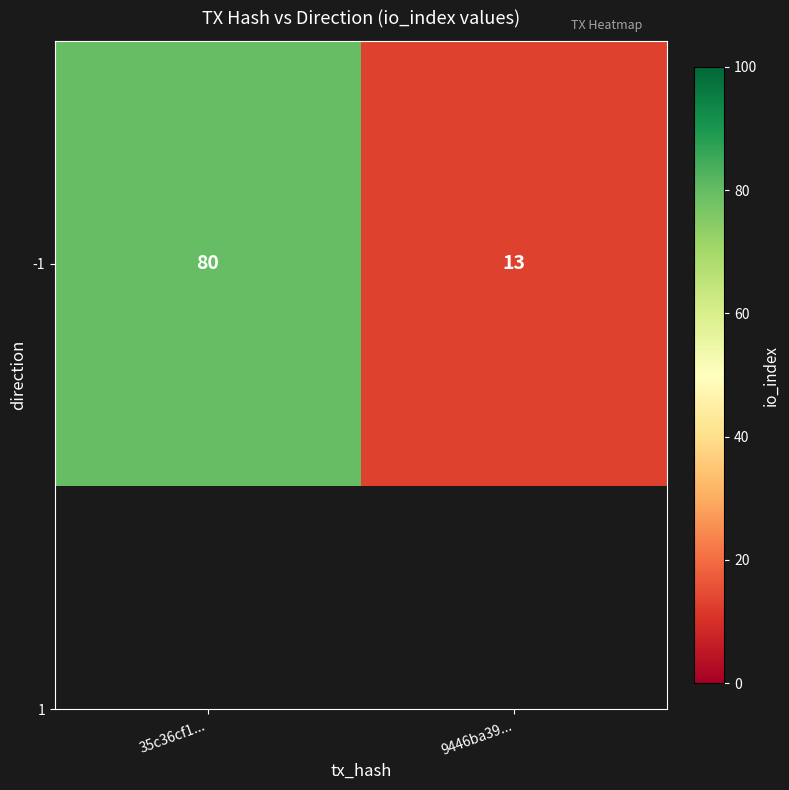

What is the maximum value shown in the chart?

80